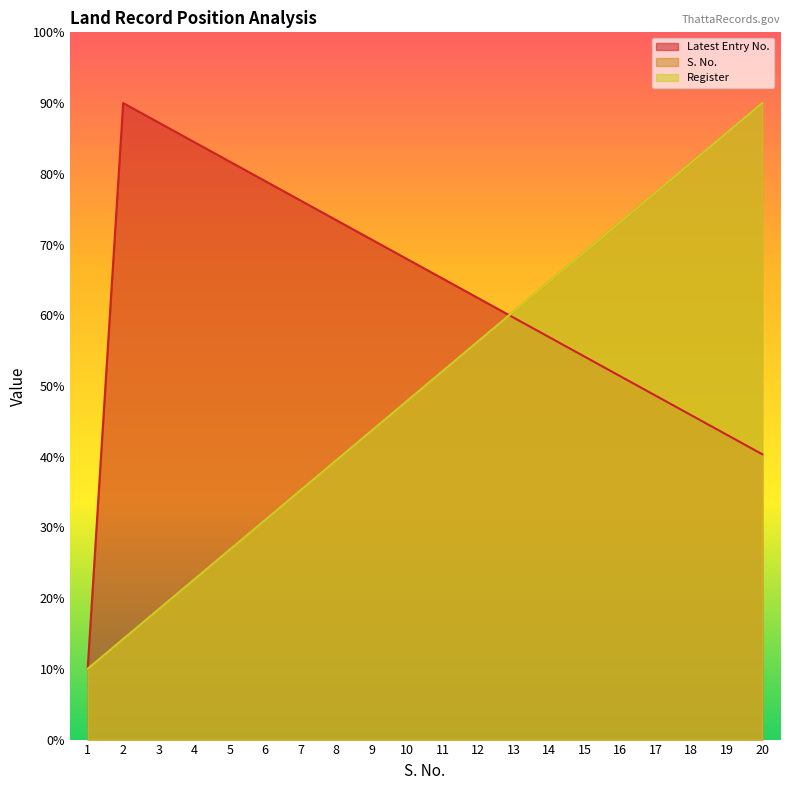

List the labels in order of Register value, smallest first.

1, 2, 3, 4, 5, 6, 7, 8, 9, 10, 11, 12, 13, 14, 15, 16, 17, 18, 19, 20